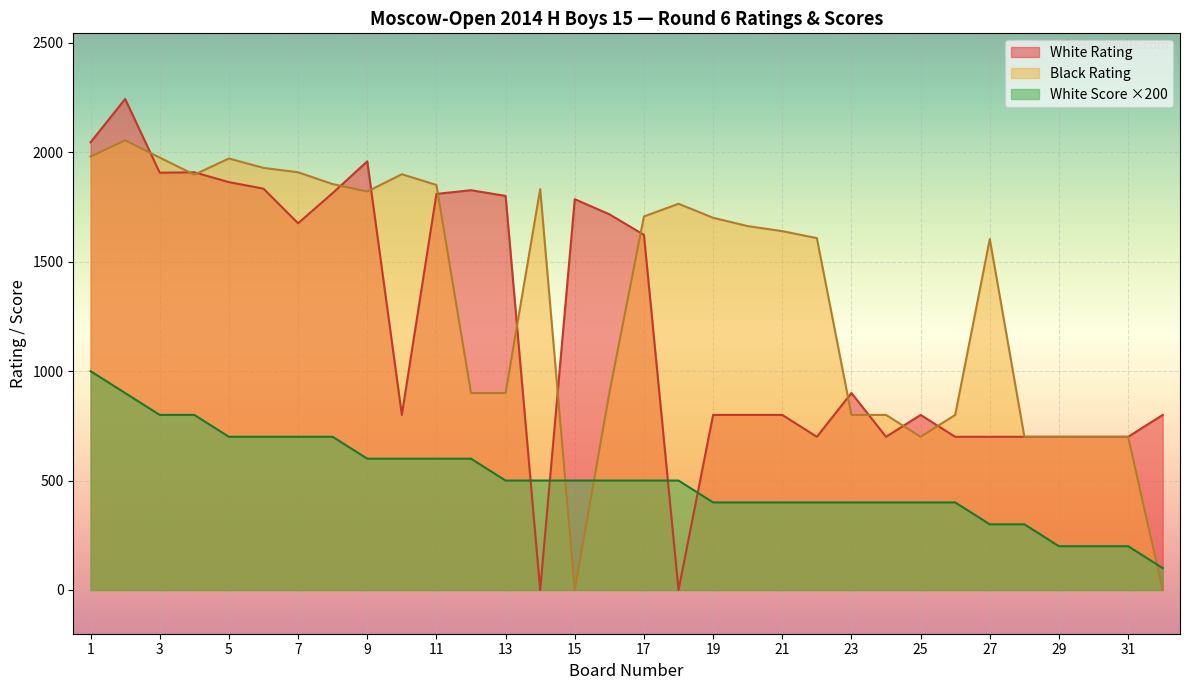

Reading right to left, what are all the values shown in this chart?

White Rating: 800	700	700	700	700	700	700	800	700	900	700	800	800	800	0	1623	1717	1786	0	1801	1827	1810	800	1959	1814	1676	1834	1864	1909	1907	2244	2046
Black Rating: 0	700	700	700	700	1604	800	700	800	800	1608	1640	1663	1701	1765	1707	900	0	1832	900	900	1851	1900	1821	1855	1909	1929	1972	1898	1976	2055	1981
White Score: 100	200	200	200	300	300	400	400	400	400	400	400	400	400	500	500	500	500	500	500	600	600	600	600	700	700	700	700	800	800	900	1000